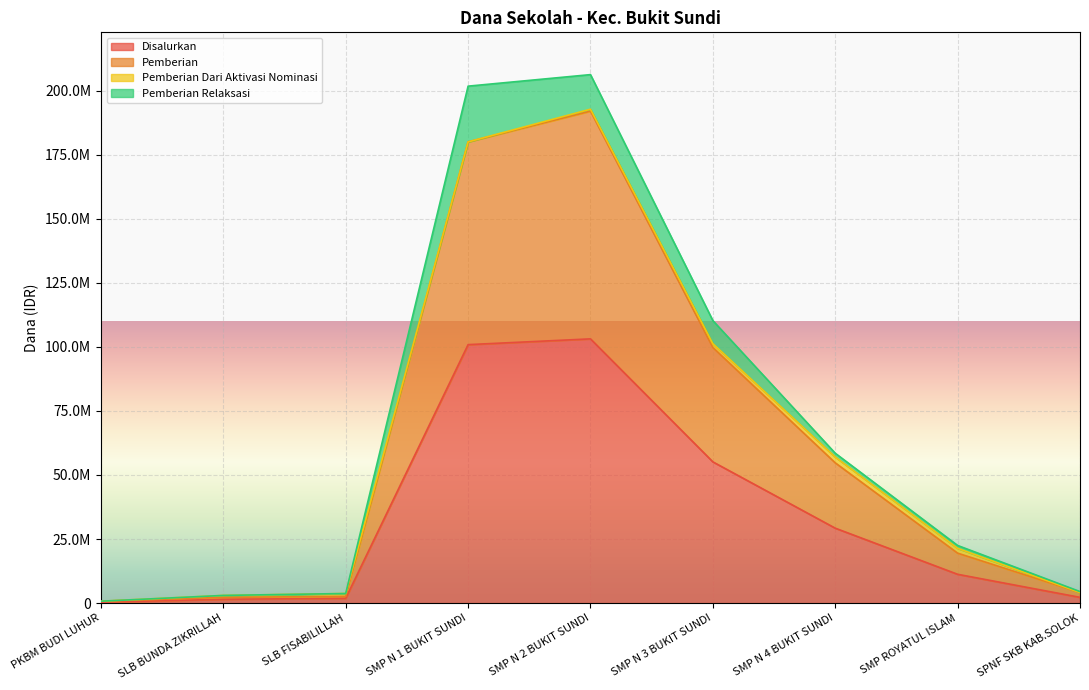

What is the sum of all Pemberian values?

564000000